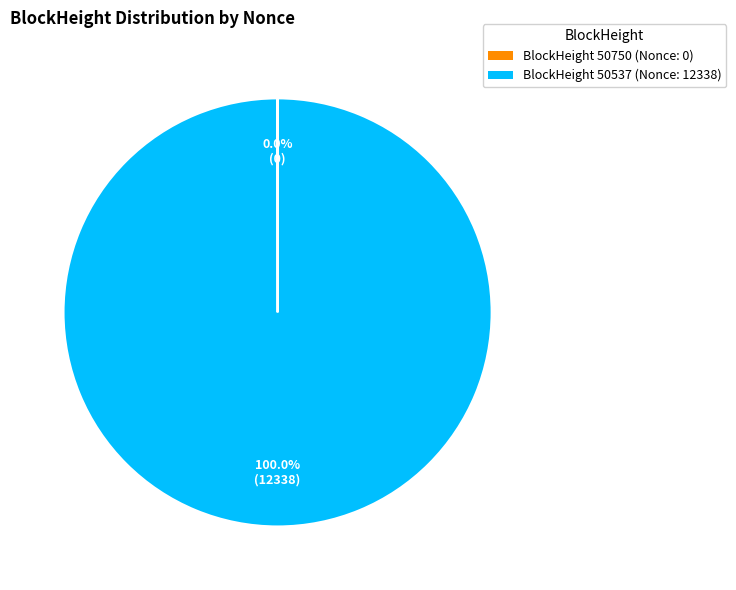

Does BlockHeight 50537 (Nonce: 12338) account for over 50% of the chart?

Yes